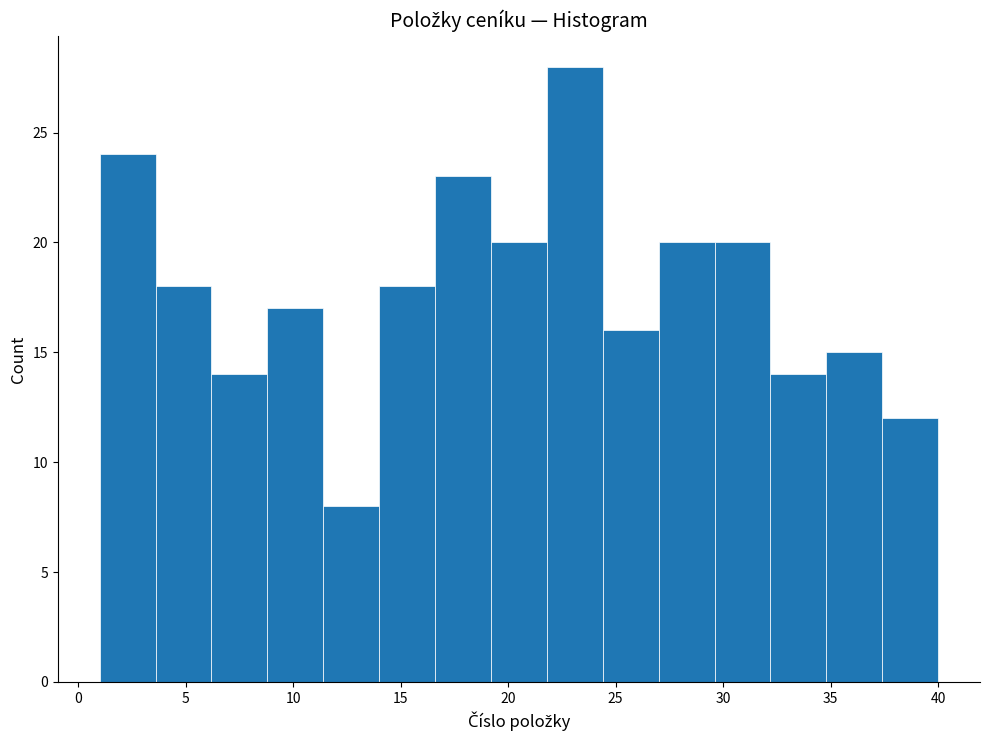

Reading left to right, transcribe this chart: for each bar, give the range it covers on the x-axis and its height. Neither the bar edges nor the heights are printed on the chart, so give them approximately, as read against the axes.

1.0 to 3.6: 24
3.6 to 6.2: 18
6.2 to 8.8: 14
8.8 to 11.4: 17
11.4 to 14.0: 8
14.0 to 16.6: 18
16.6 to 19.2: 23
19.2 to 21.8: 20
21.8 to 24.4: 28
24.4 to 27.0: 16
27.0 to 29.6: 20
29.6 to 32.2: 20
32.2 to 34.8: 14
34.8 to 37.4: 15
37.4 to 40.0: 12